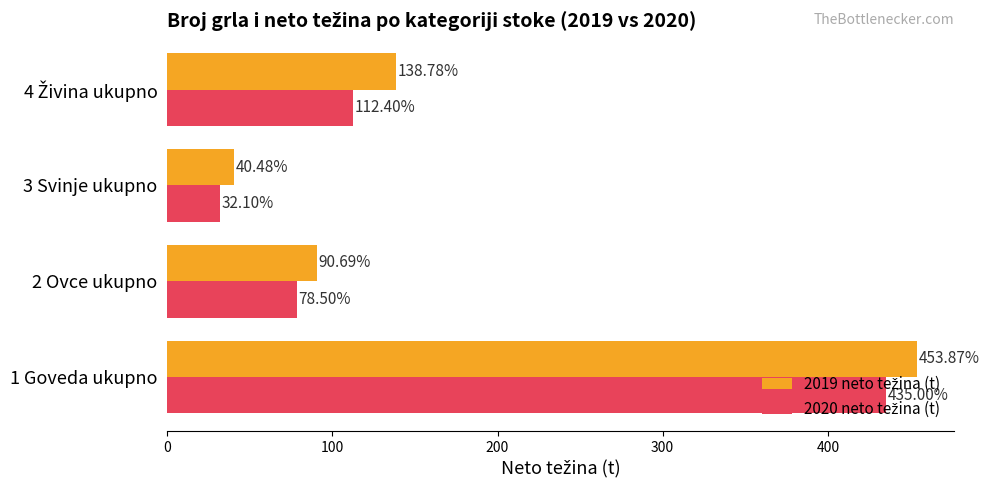

At which category is the sum across all series the highest?

1 Goveda ukupno